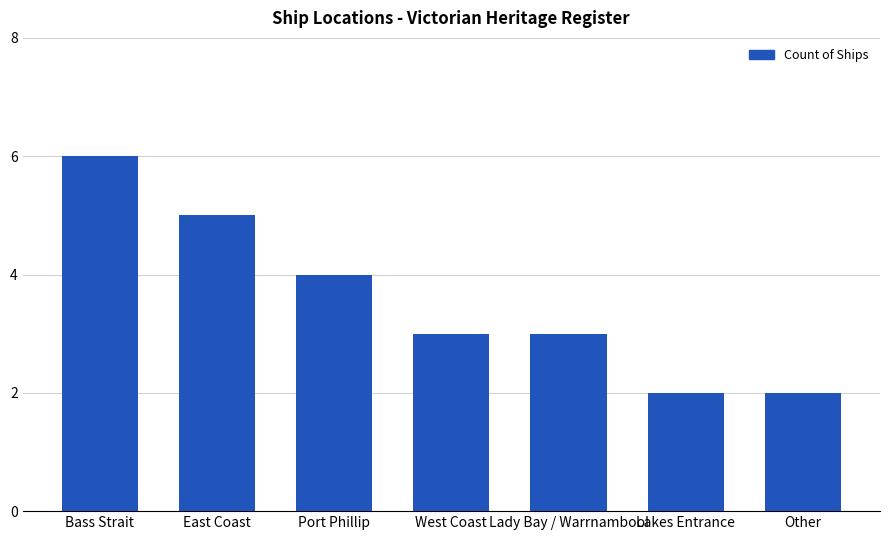

Read the value at Port Phillip.

4